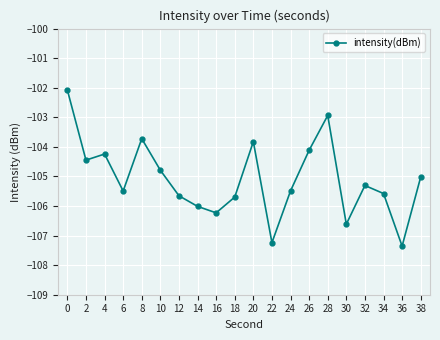

What is the difference between the maximum and minimum values?

5.3